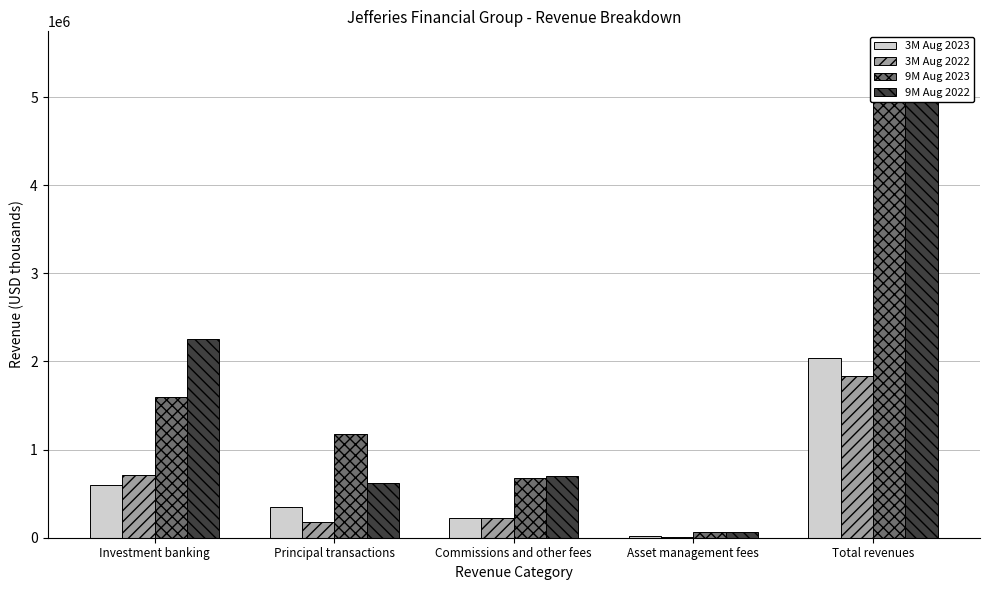

How many values in the 9M Aug 2022 series exceed 705419?

2